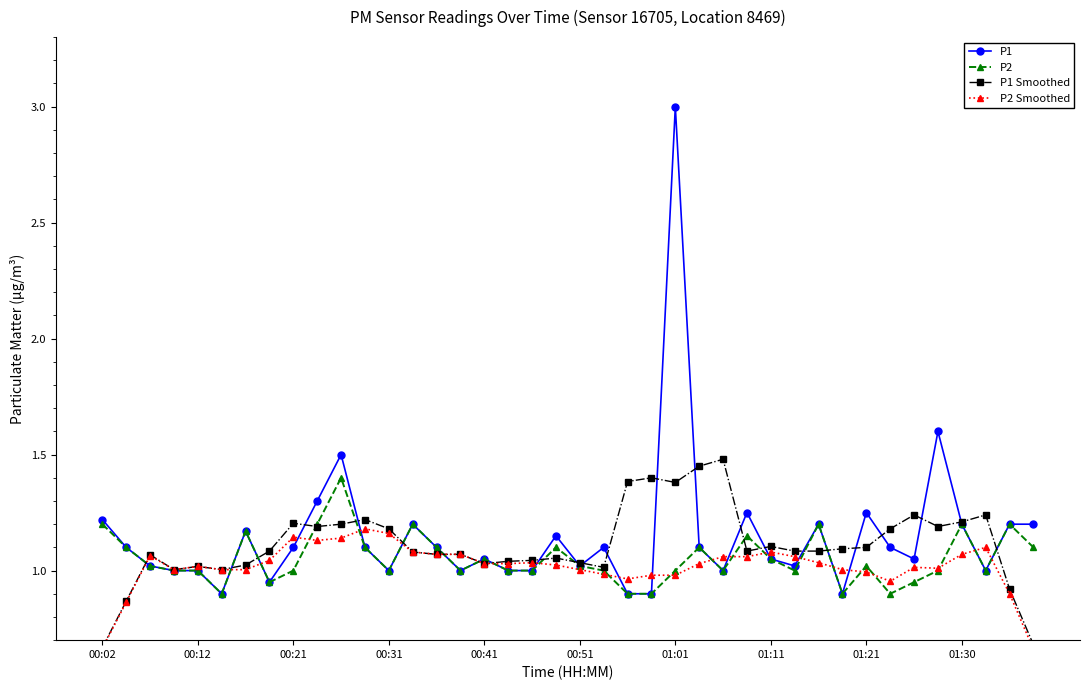

How many intersections are there between P1 and P1 Smoothed?

24